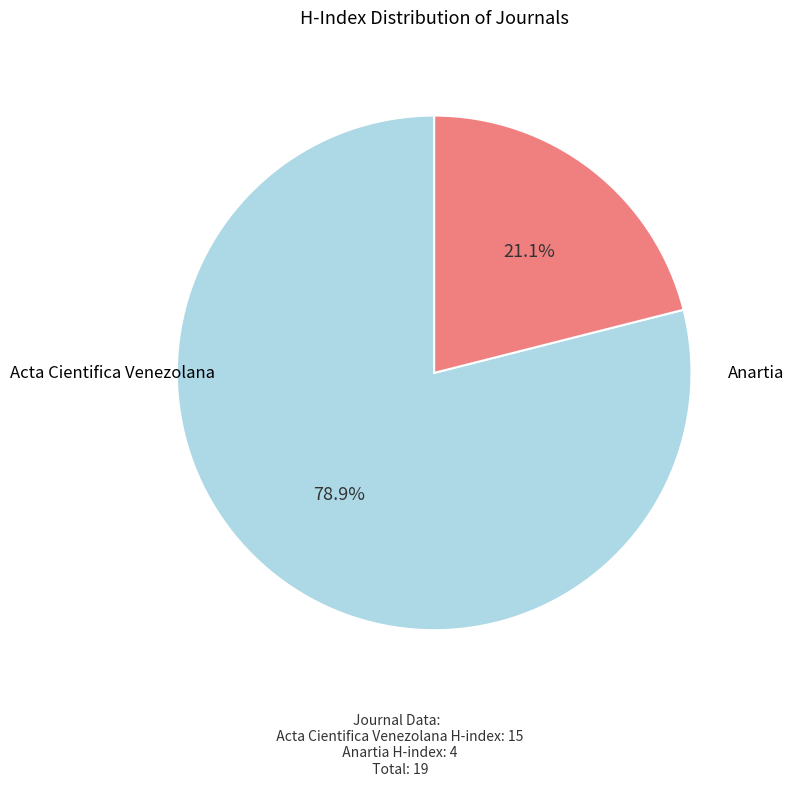

How many slices are in this pie chart?

2